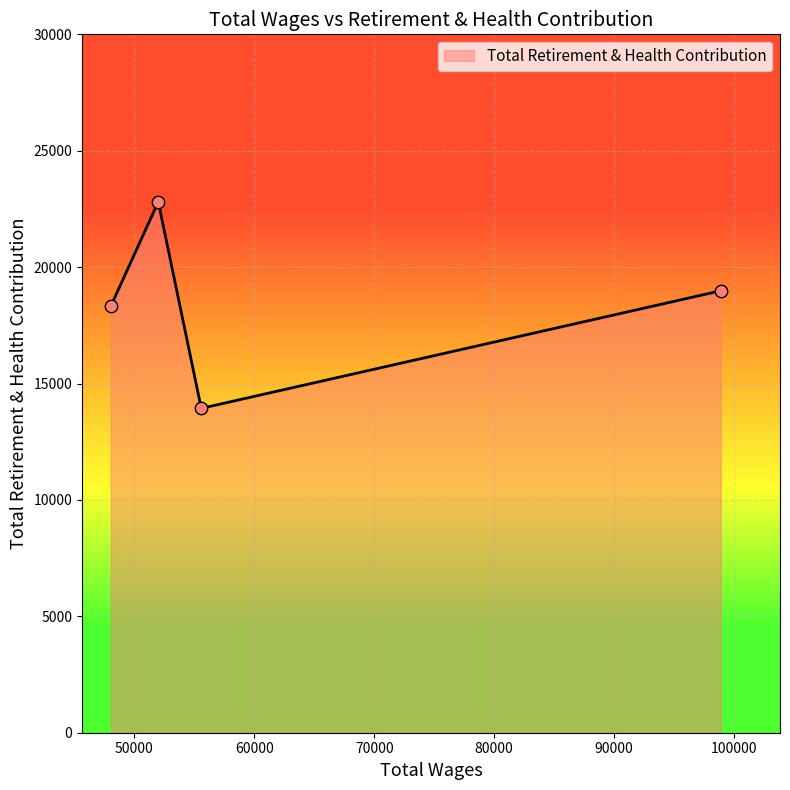

True or false: there are more than 1 points higher than both neighbors.

False